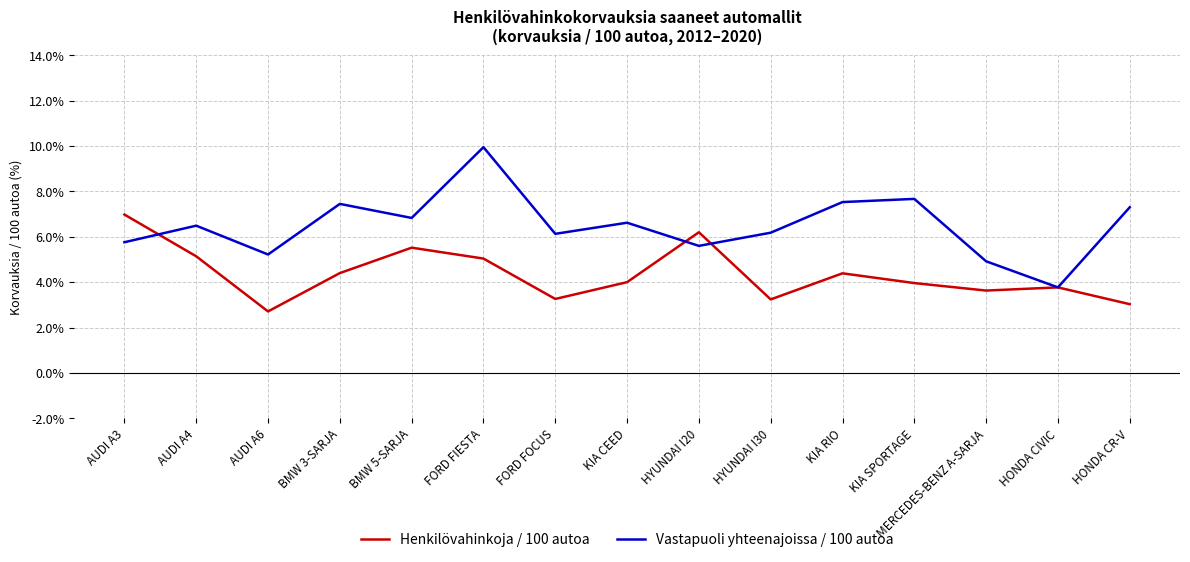

How many lines are shown in the chart?

2